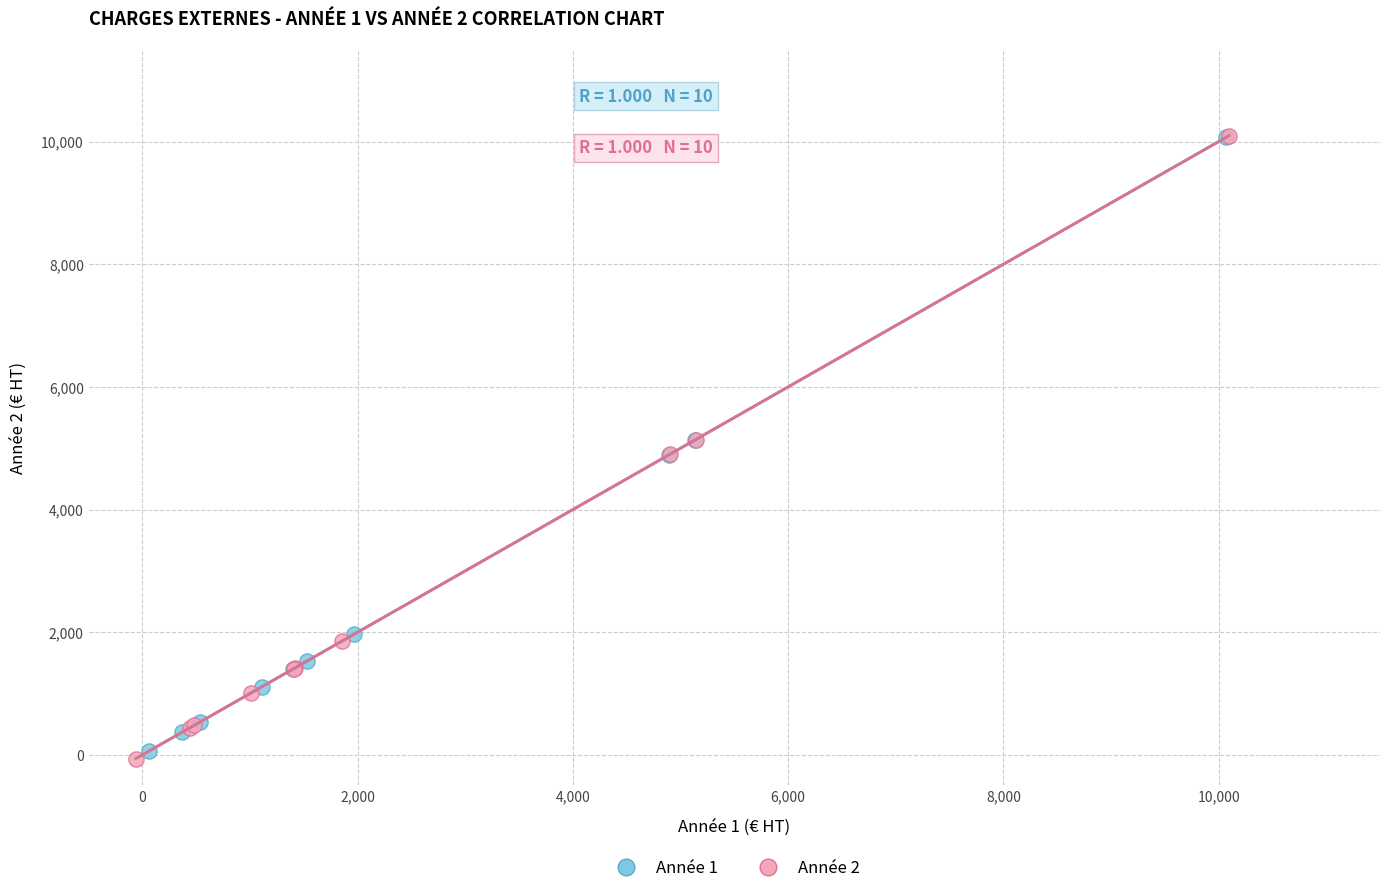

Which series contains the lowest Y value?

Année 2